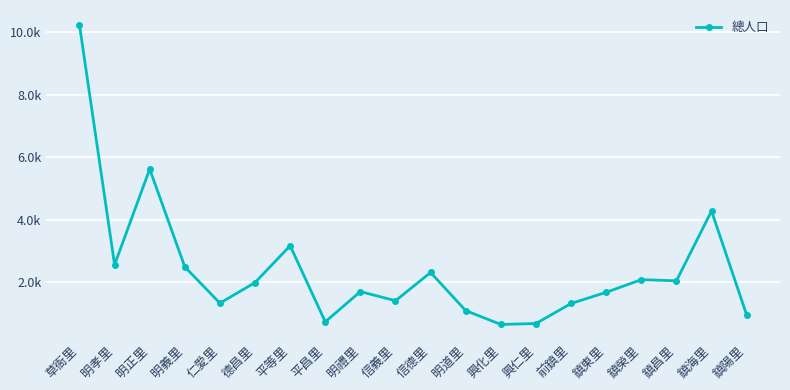

Is this an area chart (filled region under the line)?

No